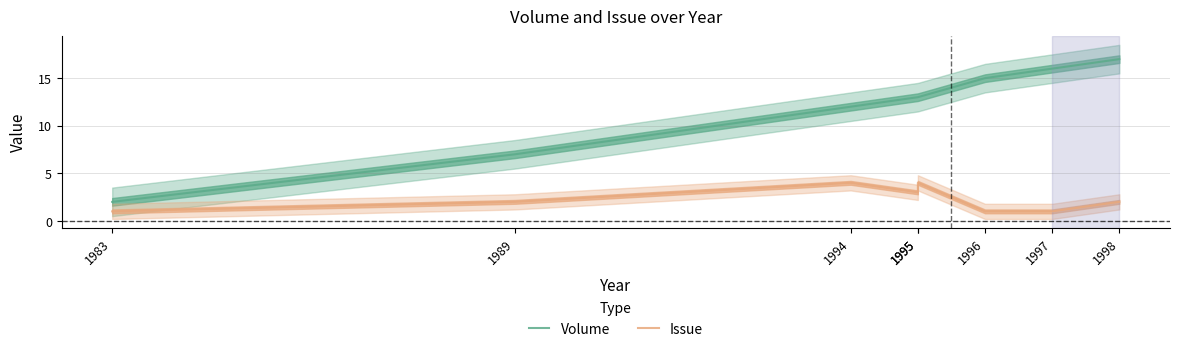

What is the greatest value displayed?

17